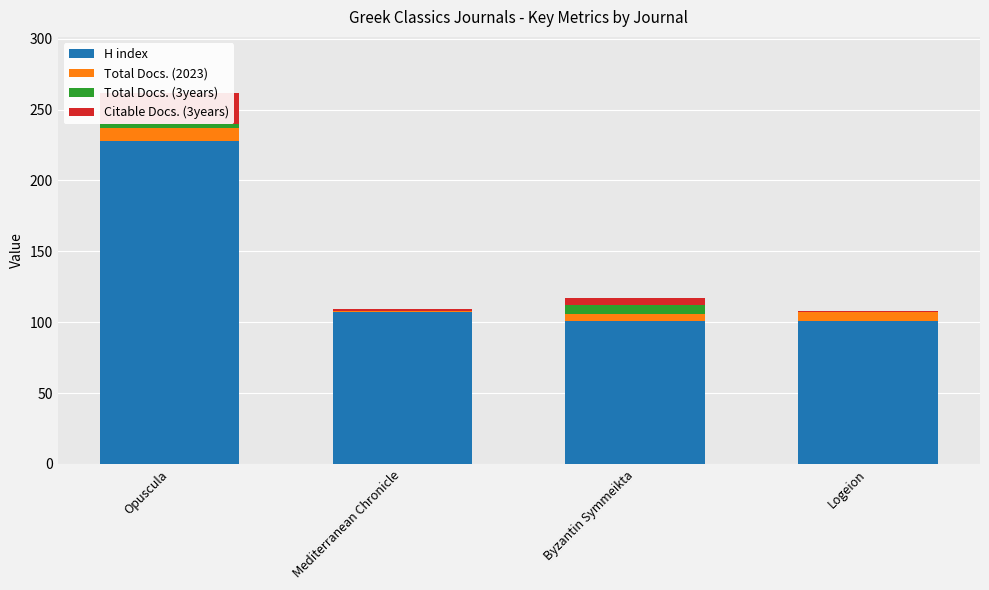

Which series has the widest spread of values?

H index